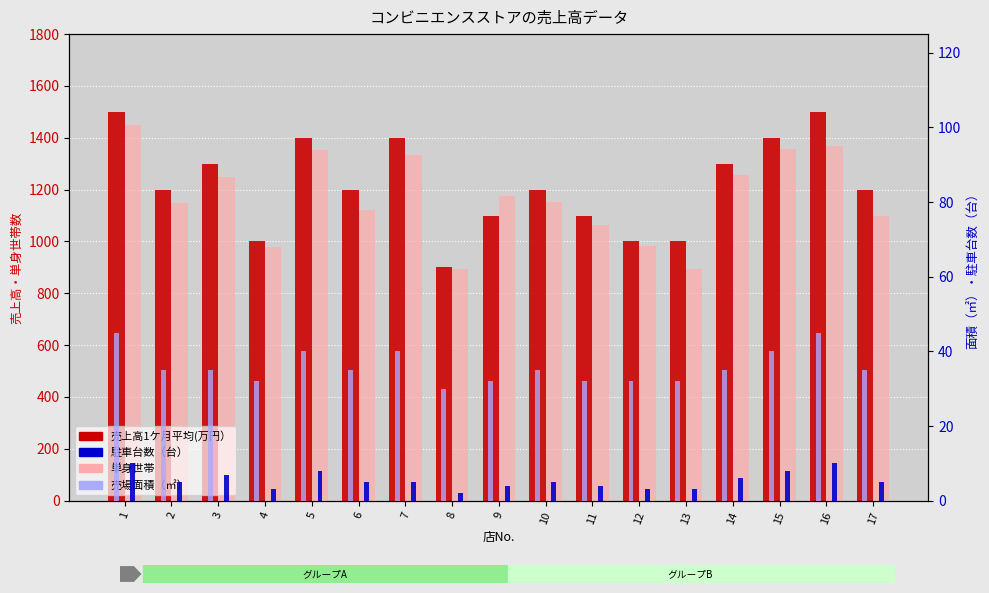

List the labels in order of 駐車台数（台） value, largest first.

1, 16, 5, 15, 3, 14, 2, 6, 7, 10, 17, 9, 11, 4, 12, 13, 8